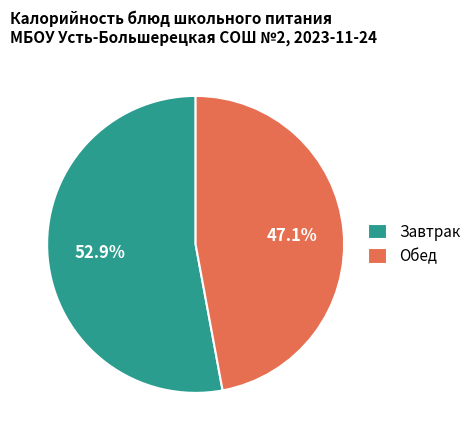

How much of the chart is everything except Обед?

52.9%